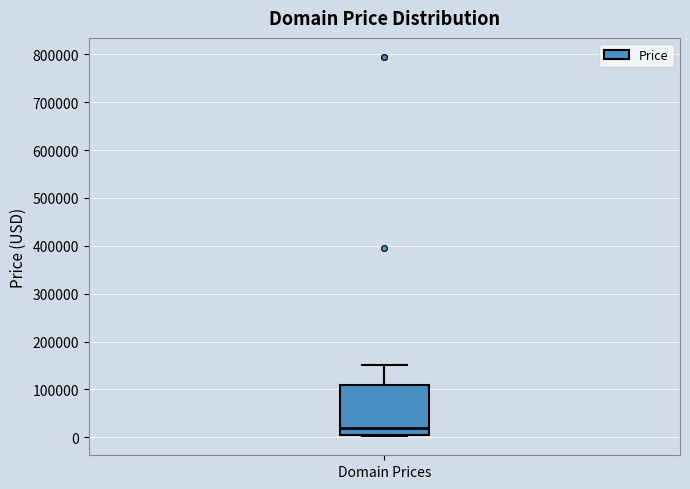

Transcribe this box plot: give where the median line is, the range the box spans, and where the two whiskers end, as read against the y-axis. The values are not printed on the chart, so give them approximately, as read against the axis.

median 20000, box 0 to 110000, whiskers 0 to 150000